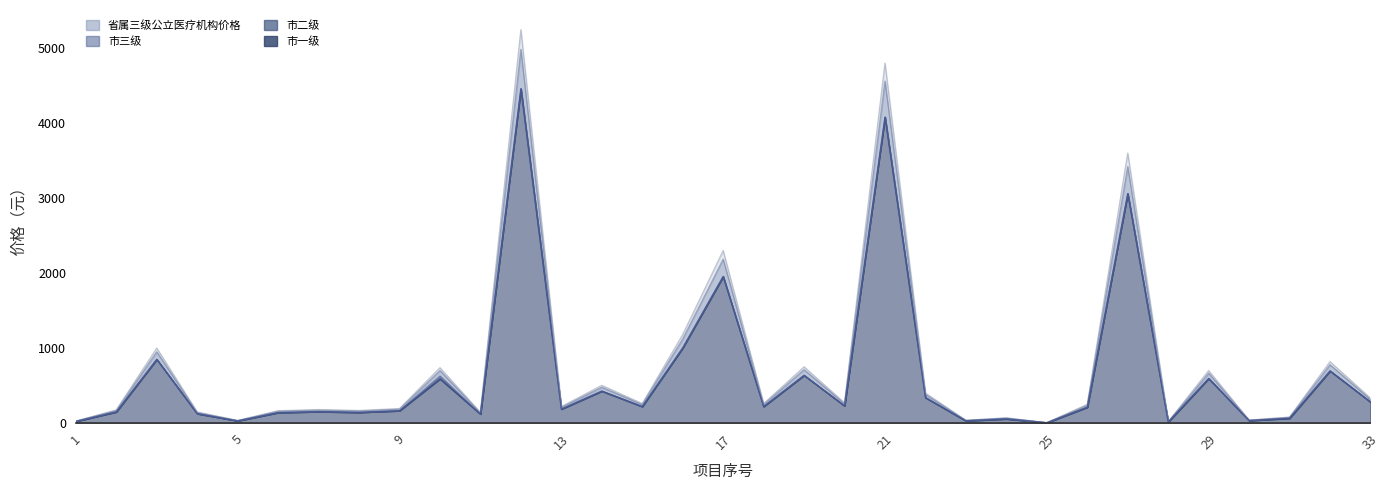

What is the value of the 市三级 point at the 13th from the left?

209